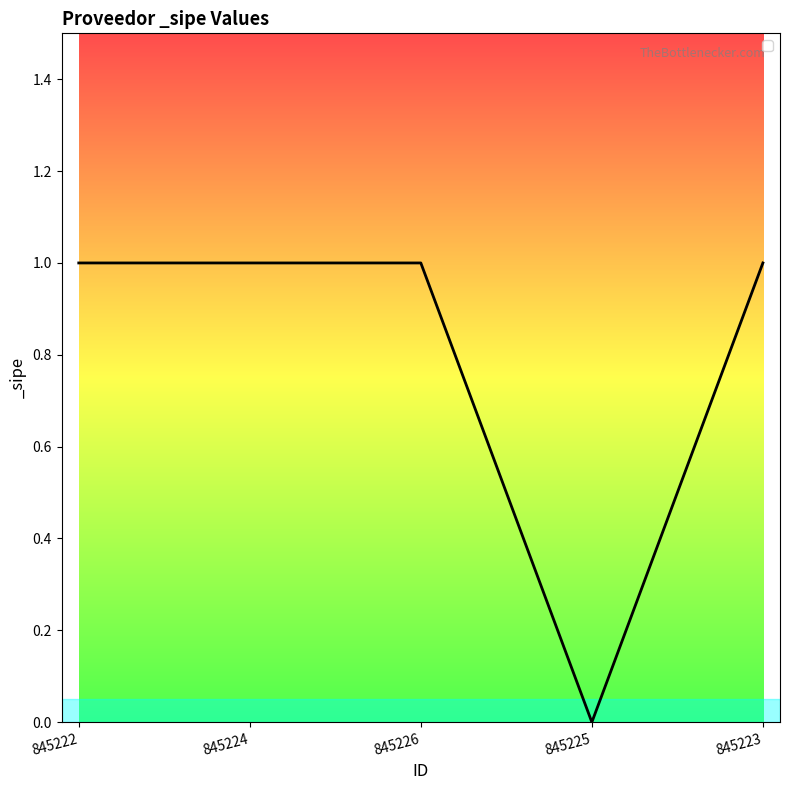

At which label is the value closest to 0?

845225